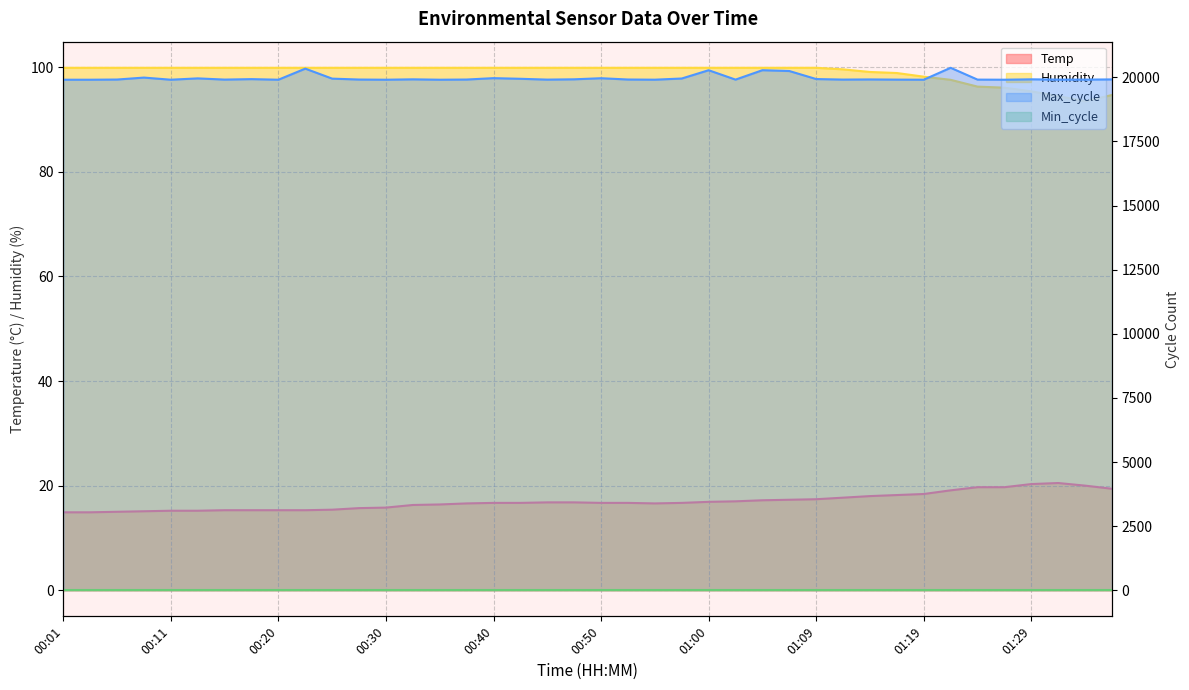

True or false: Temp and Max_cycle cross at least once.

False